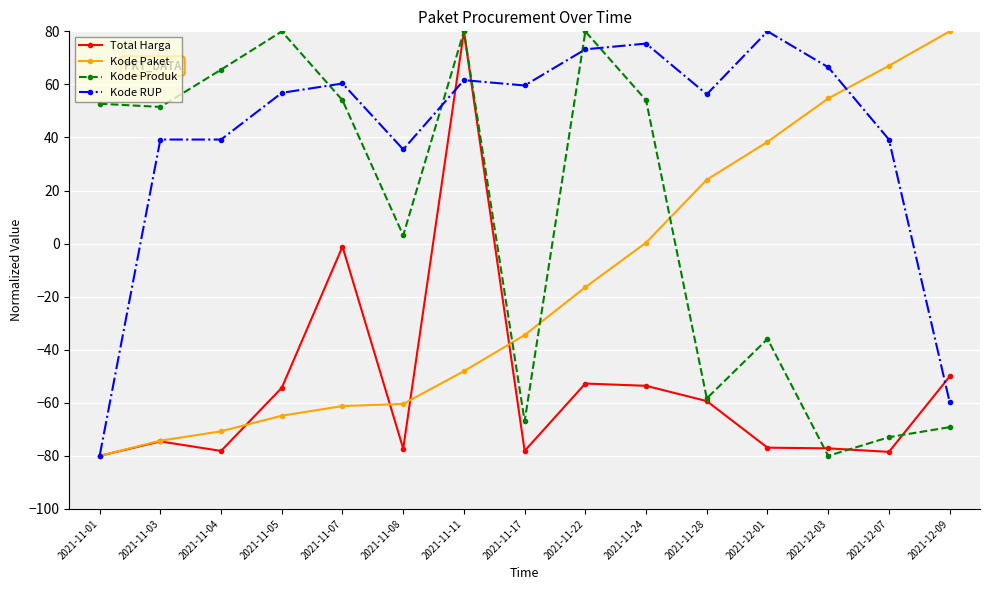

Count the number of categories in the chart.

15